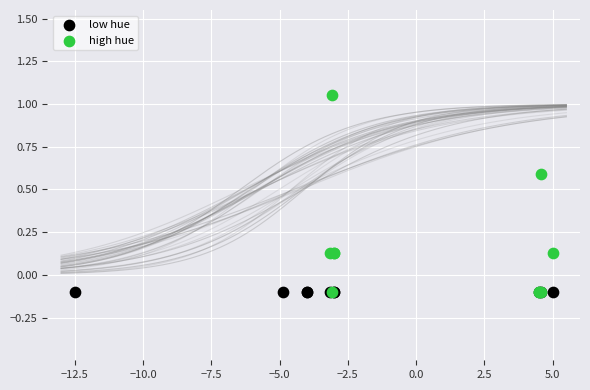

Which series contains the highest Y value?

high hue